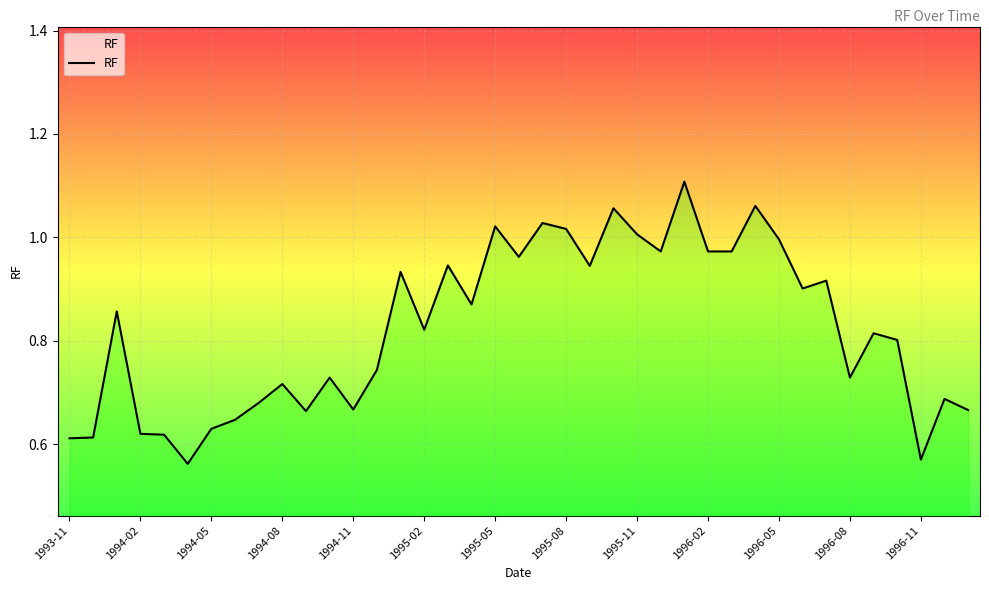

What is the difference between the maximum and minimum values?

0.5